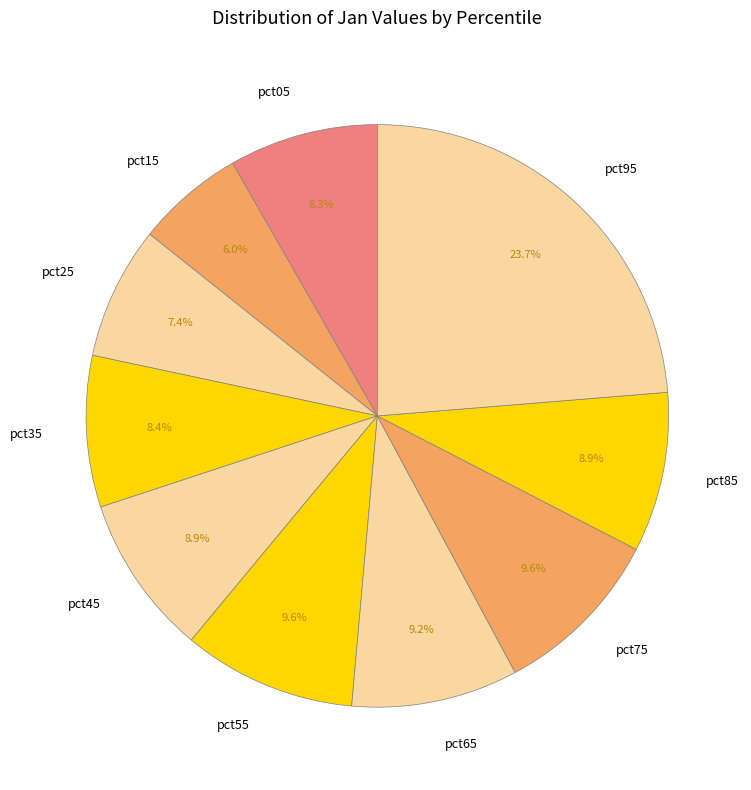

What percentage is the pct25 slice, to the nearest percent?

7%